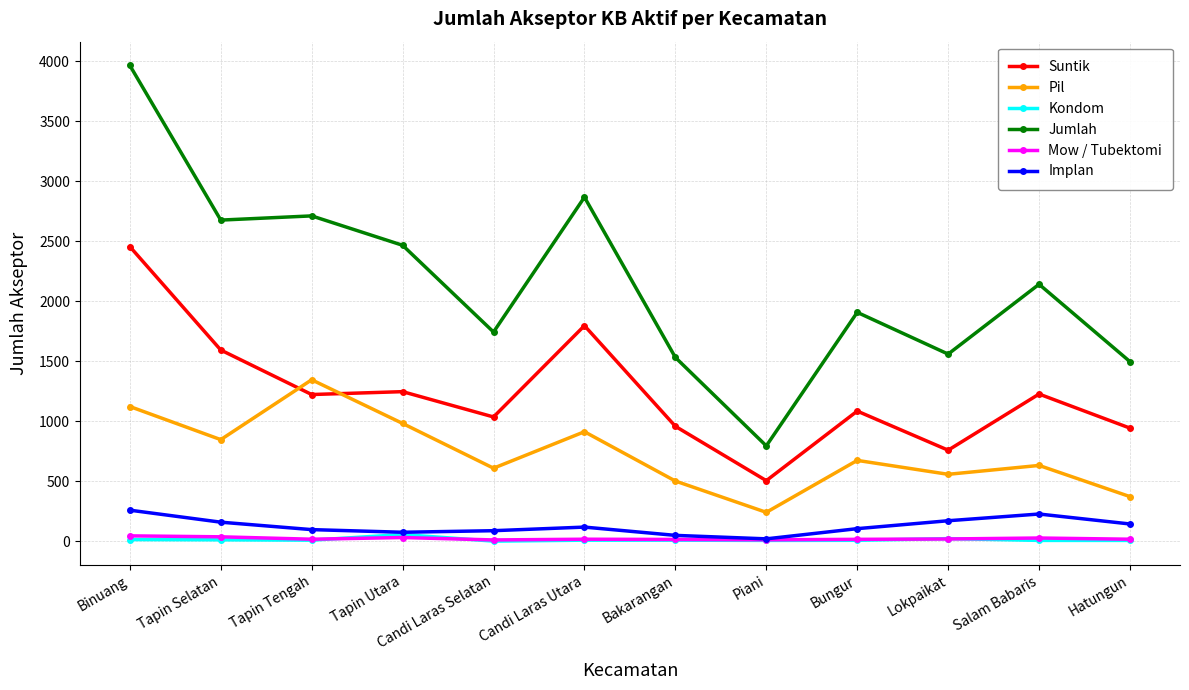

What is the average value of the Kondom series?

12